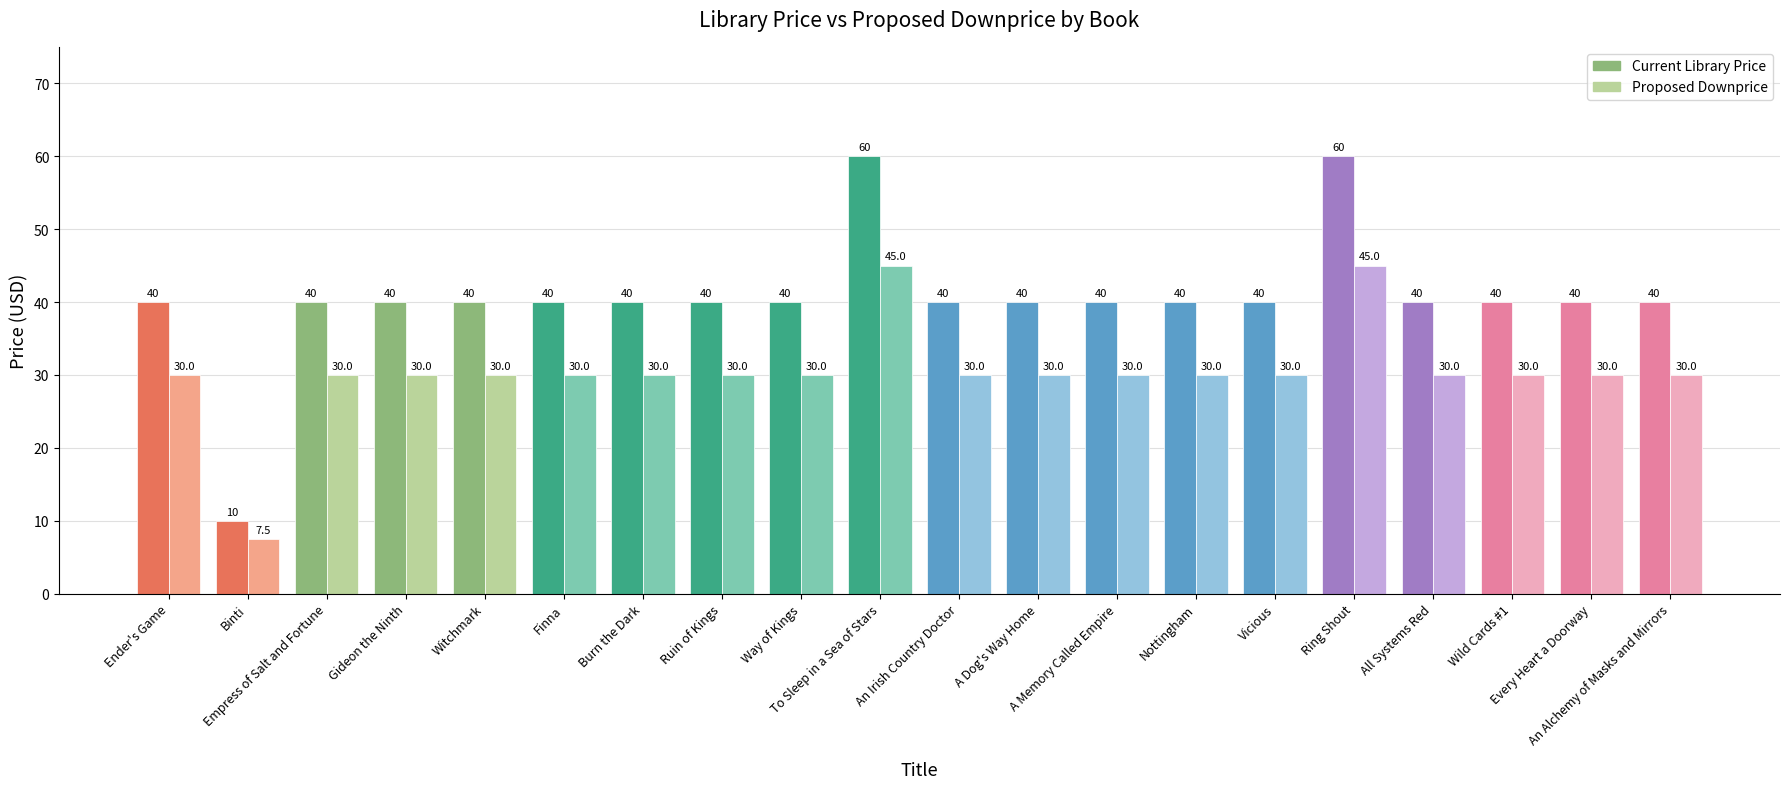

Rank the series by their average value, from highest to lowest.

Current Library Price, Proposed Downprice